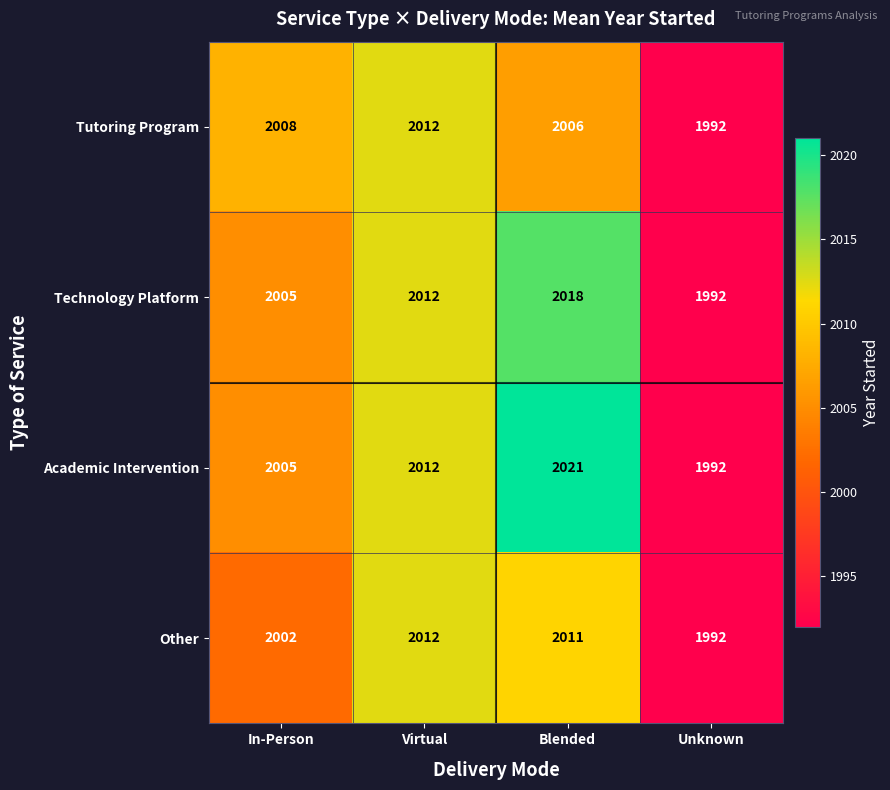

What is the total value across all series at Unknown?

7968